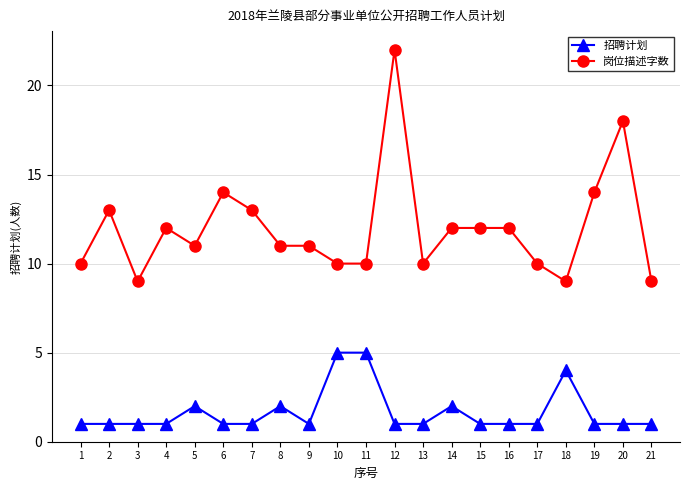

True or false: 招聘计划 has more than 0 interior local peaks.

True